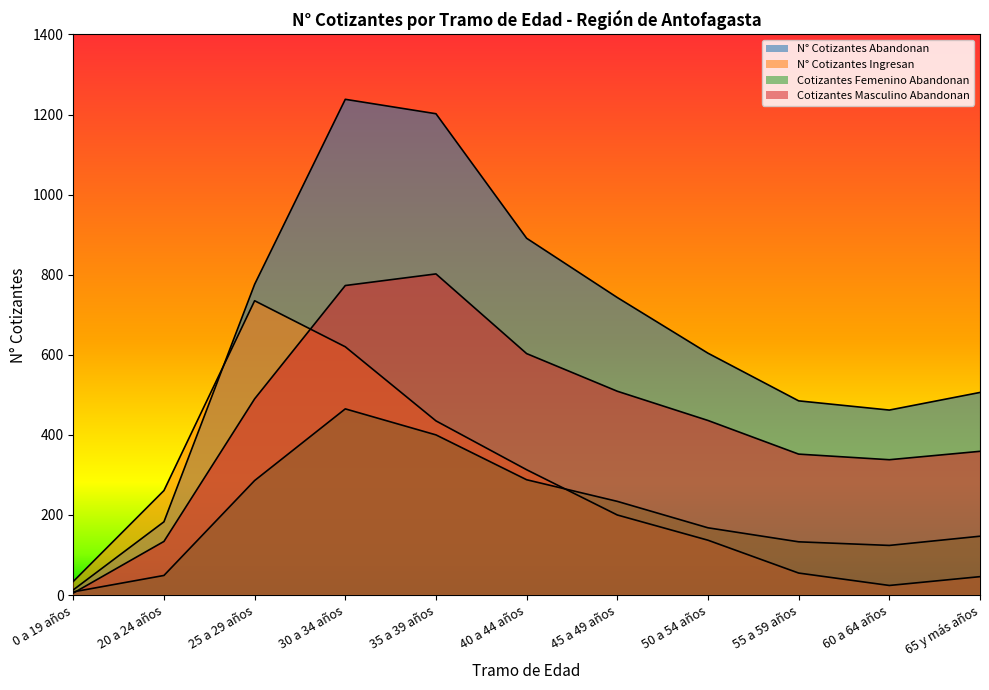

What are all the series names shown in the legend?

N° Cotizantes Abandonan, N° Cotizantes Ingresan, Cotizantes Femenino Abandonan, Cotizantes Masculino Abandonan